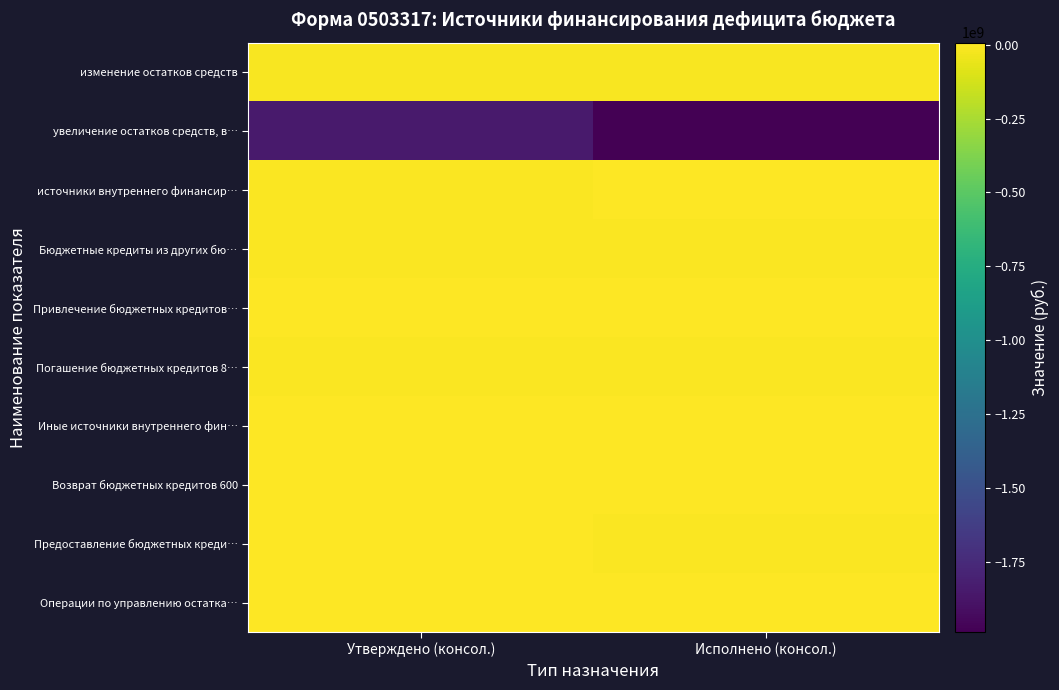

Count the number of categories in the chart.

2